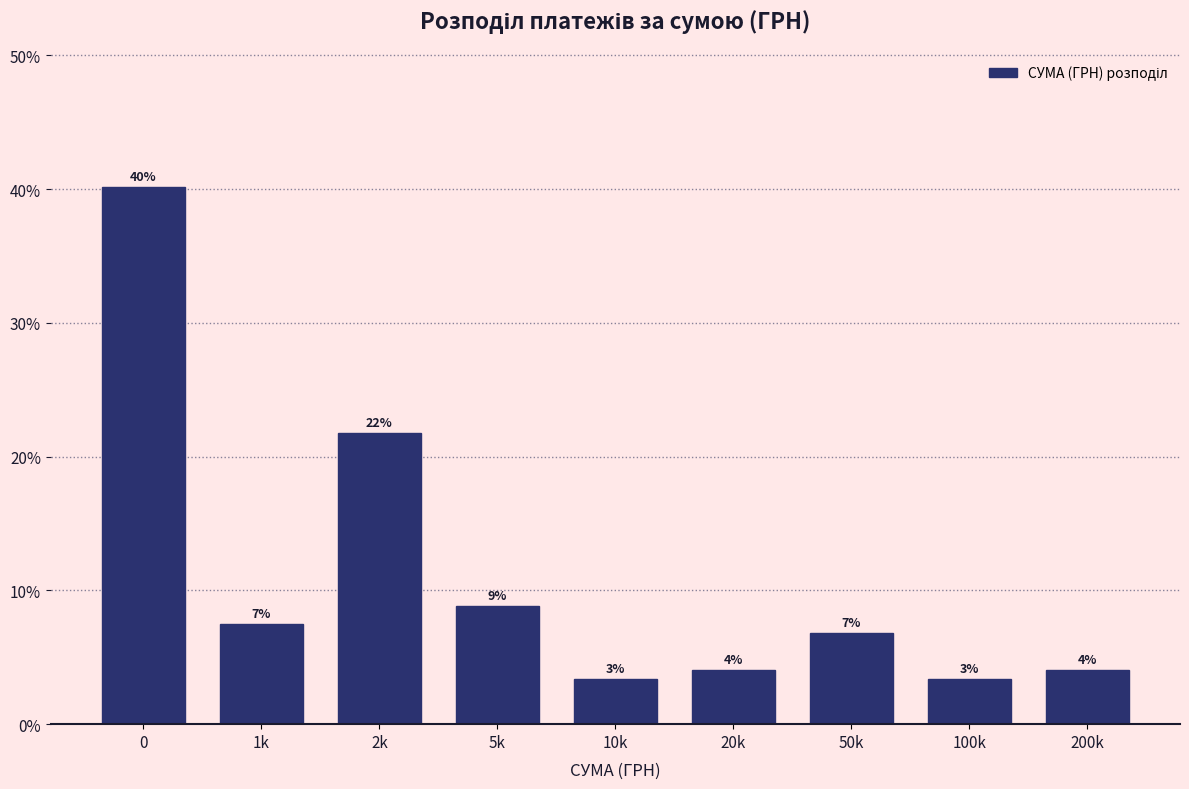

How many bars are there in total?

9